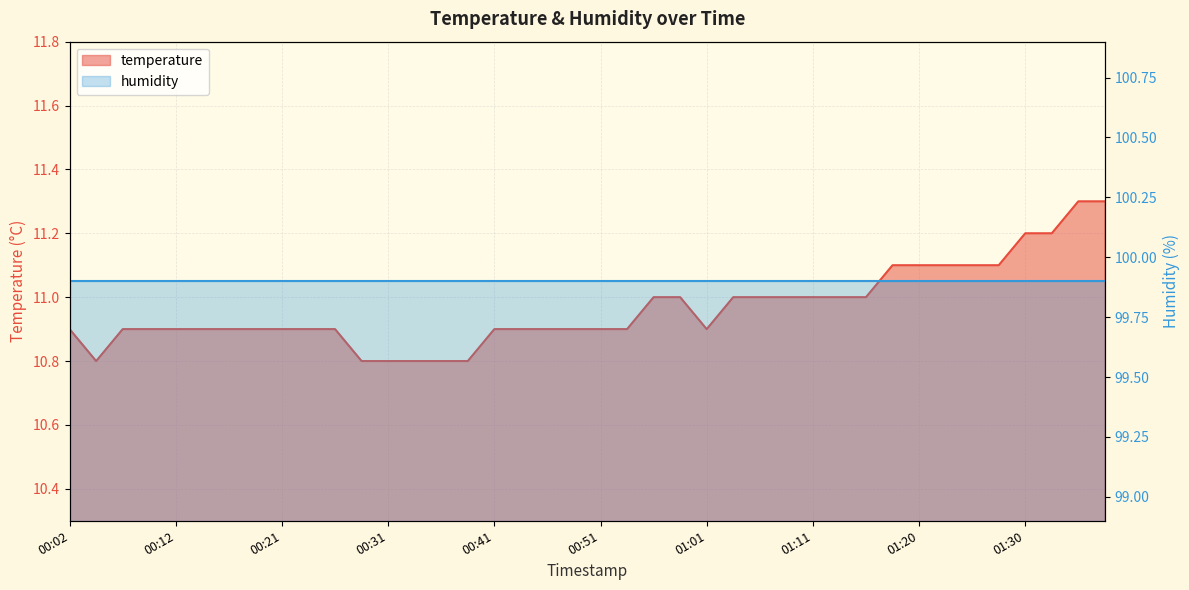

What is the minimum value shown in the chart?

10.8